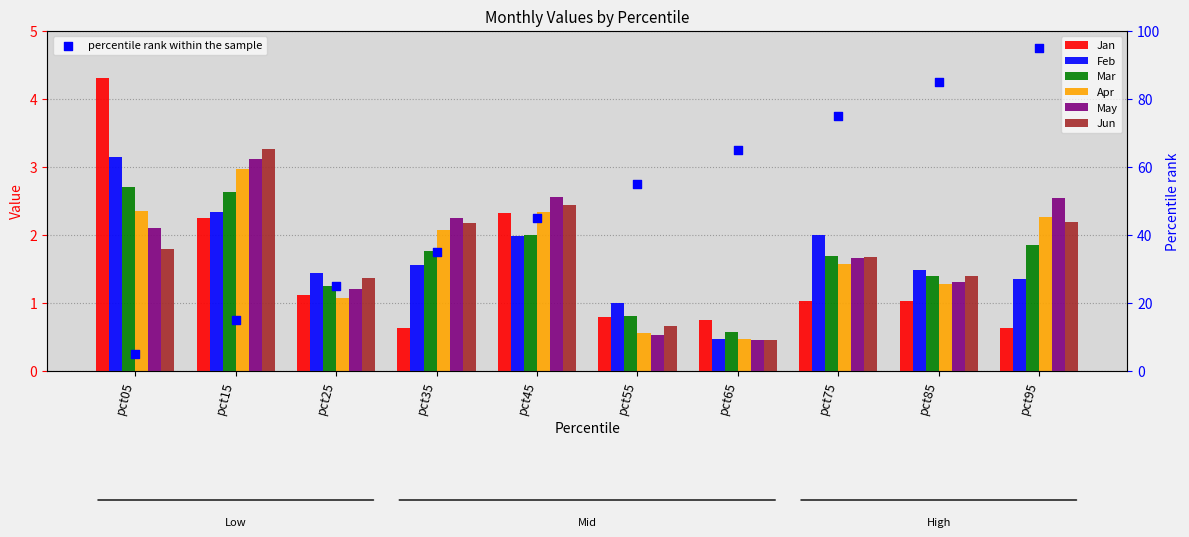

Which series has the largest total across all categories?

May